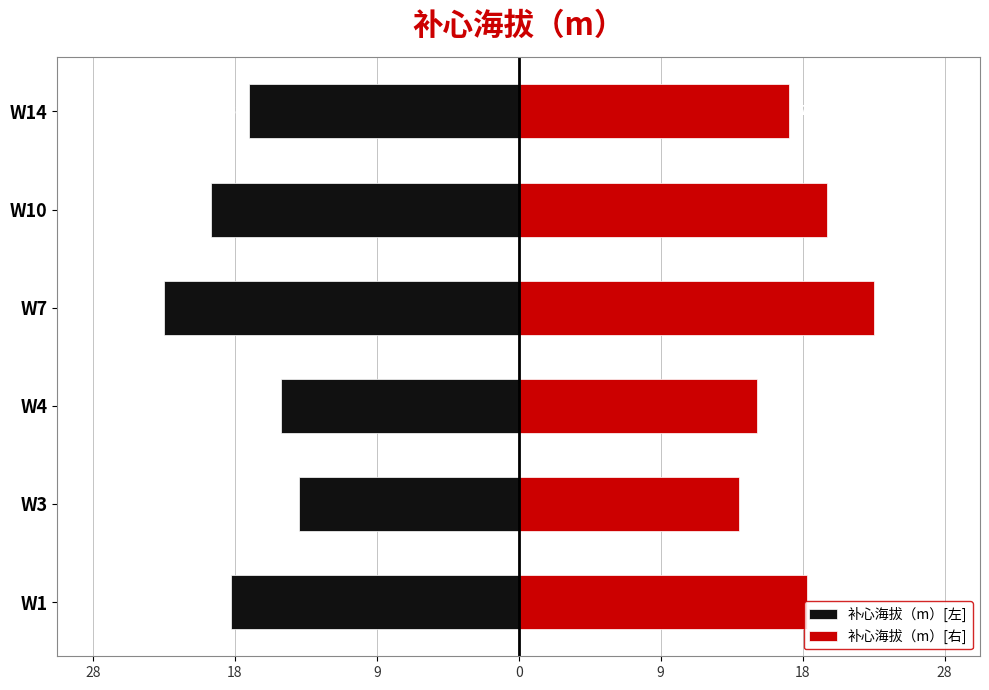

Are the bars horizontal?

Yes